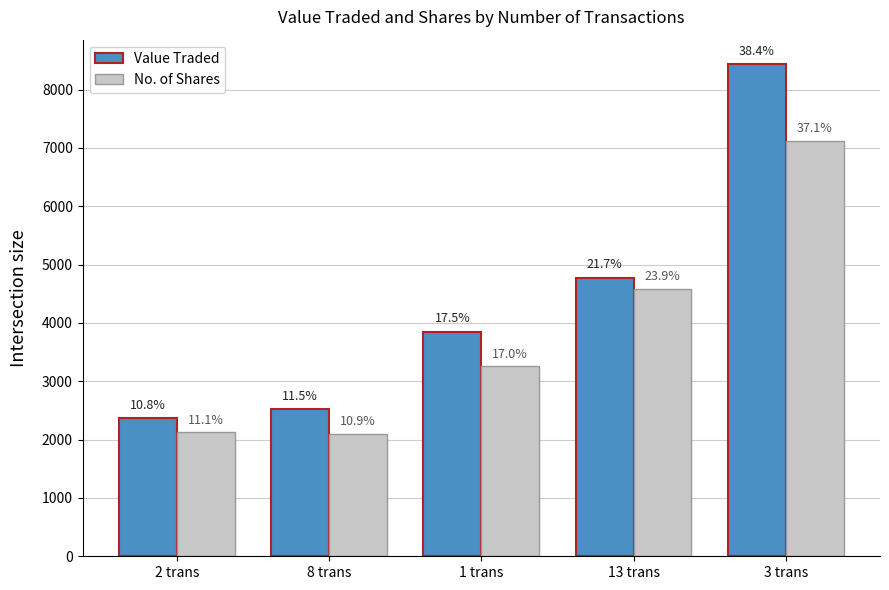

What is the average value of the Value Traded series?

4390